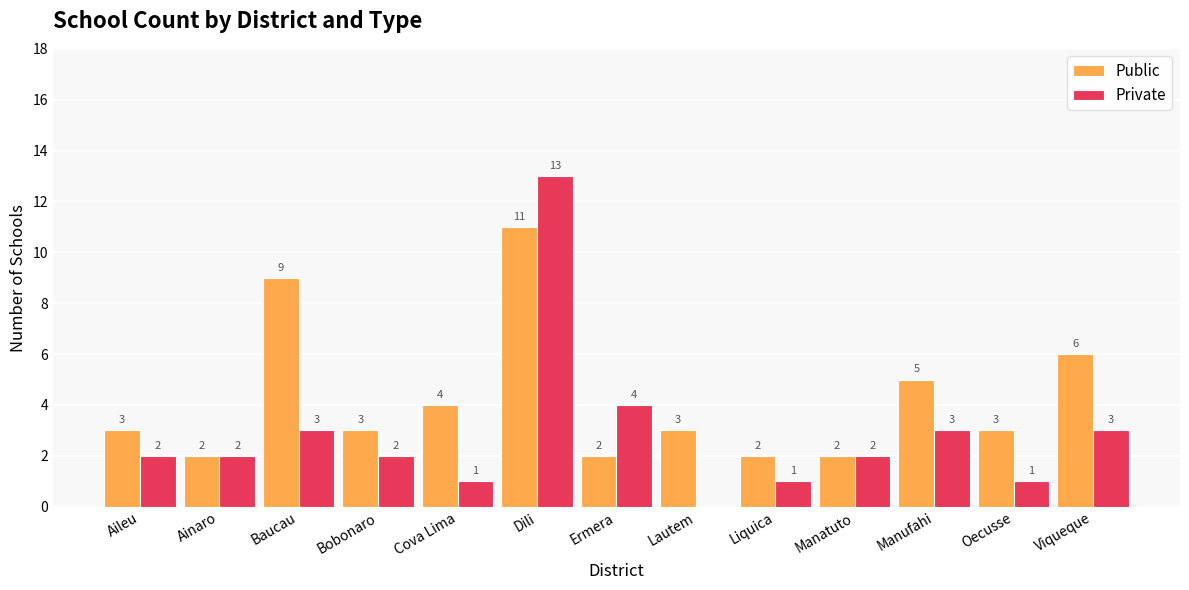

Count the number of data series in this chart.

2